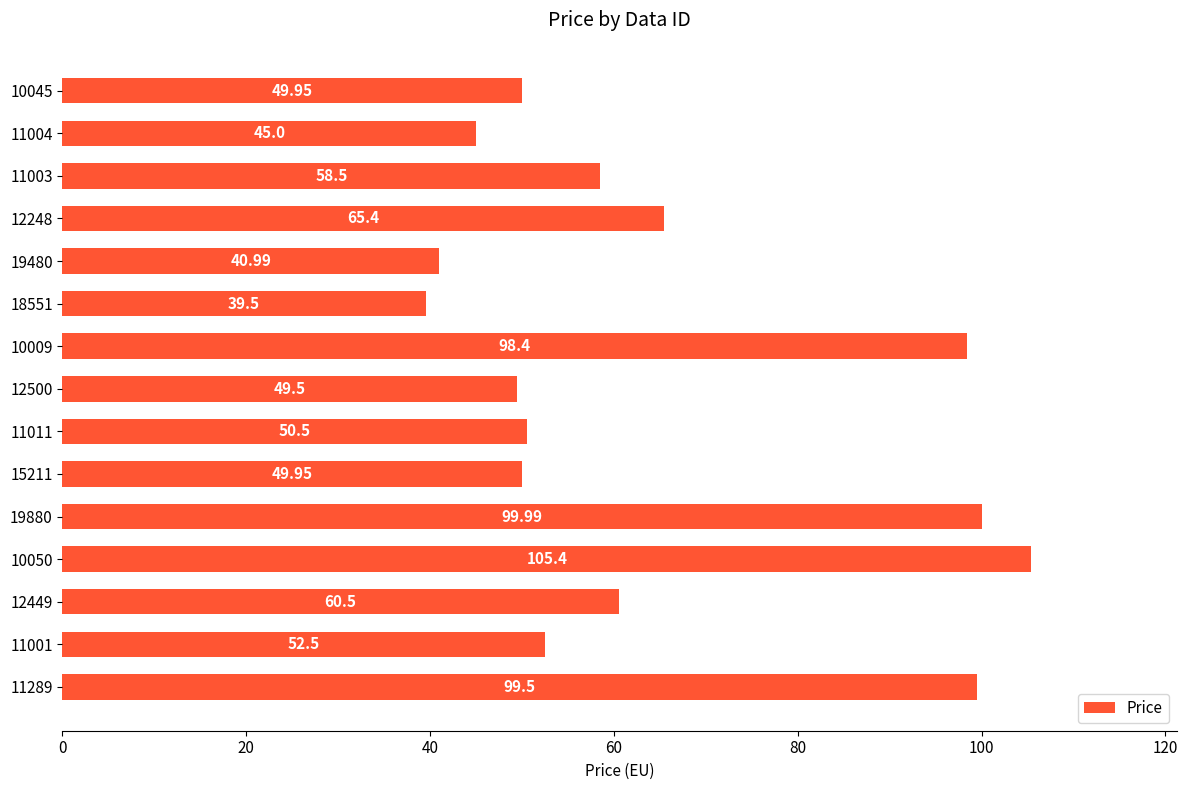

What is the average value?

64.4